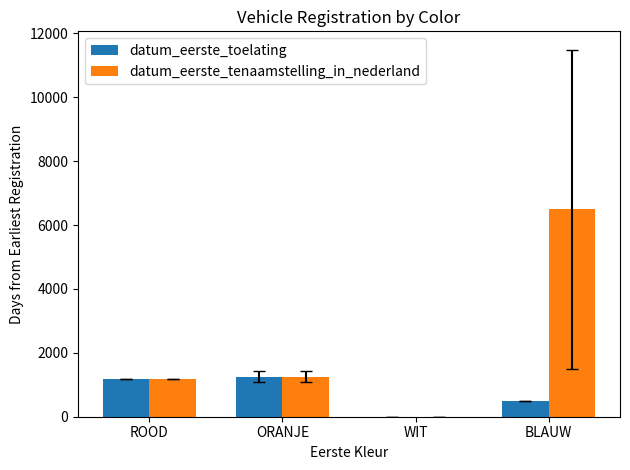

At which category is the sum across all series the highest?

BLAUW